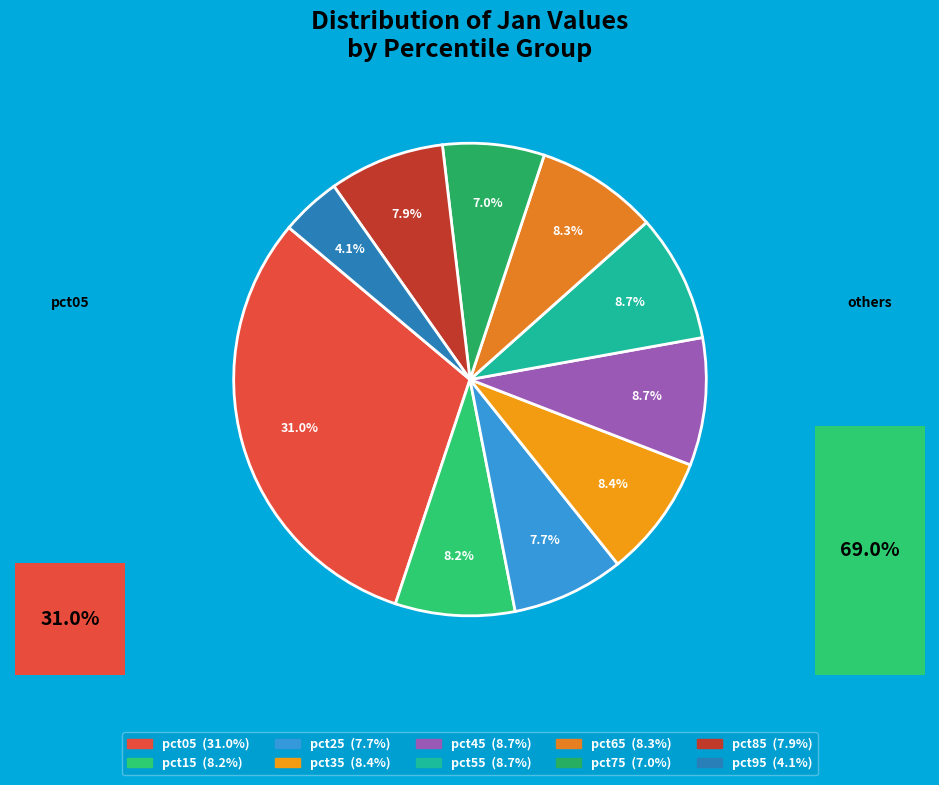

Is it true that pct95 is 1% of the pie?

False